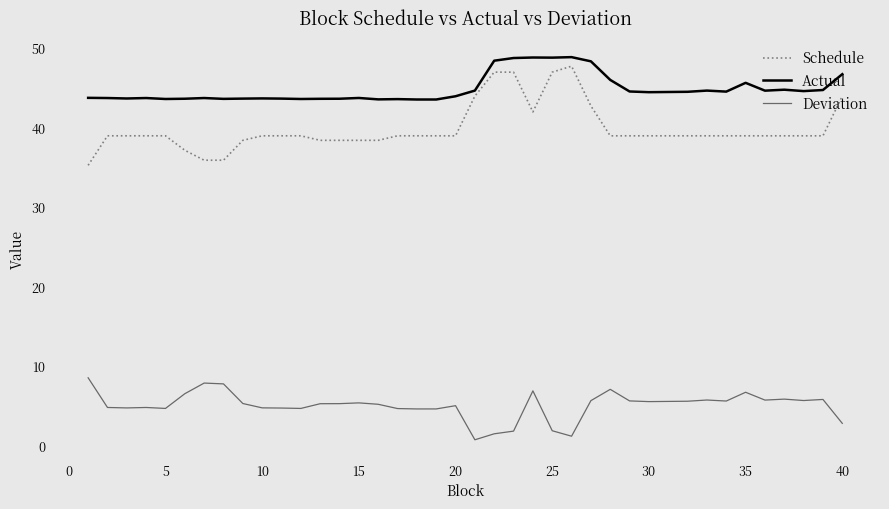

True or false: Deviation and Actual cross at least once.

False